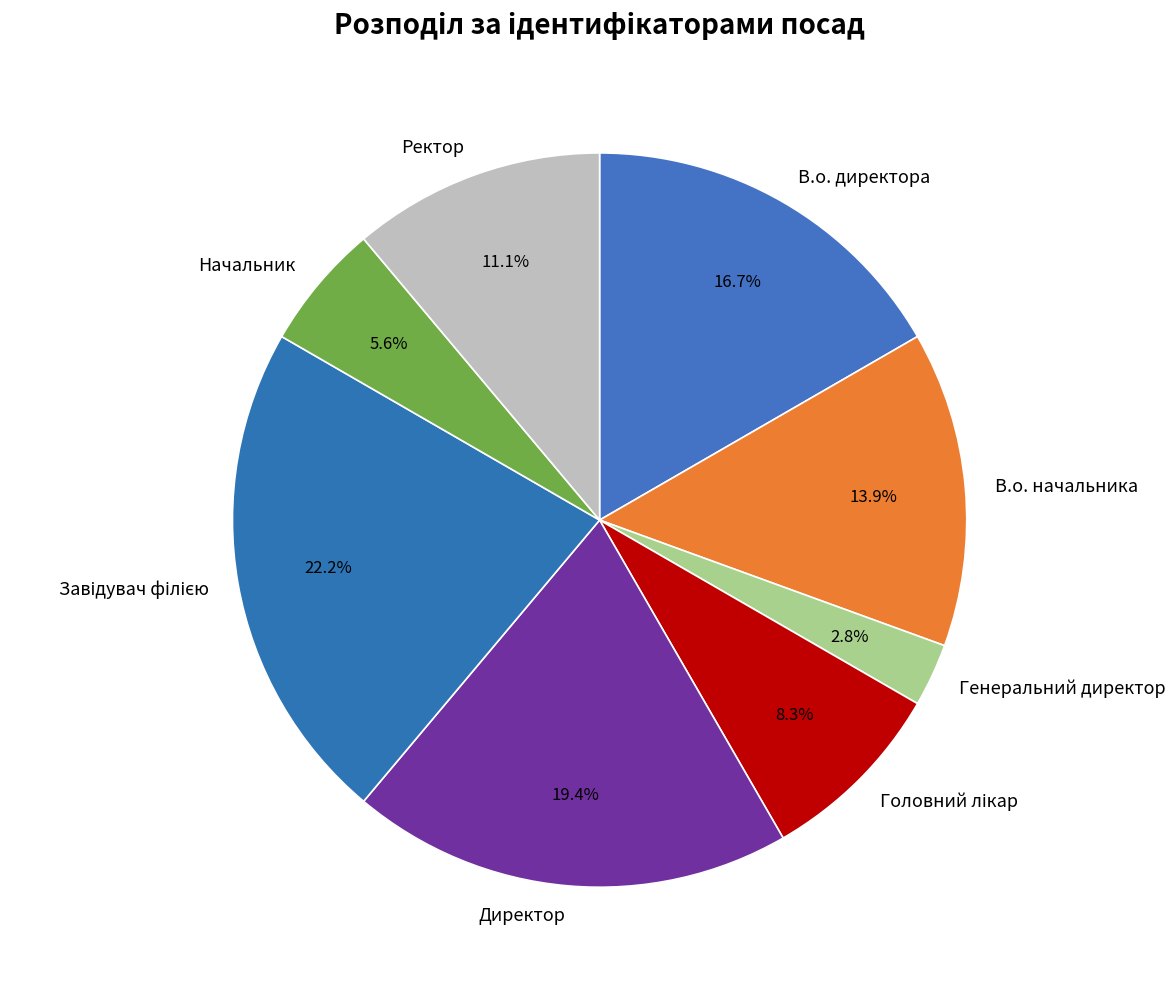

Does any single category account for the majority?

No